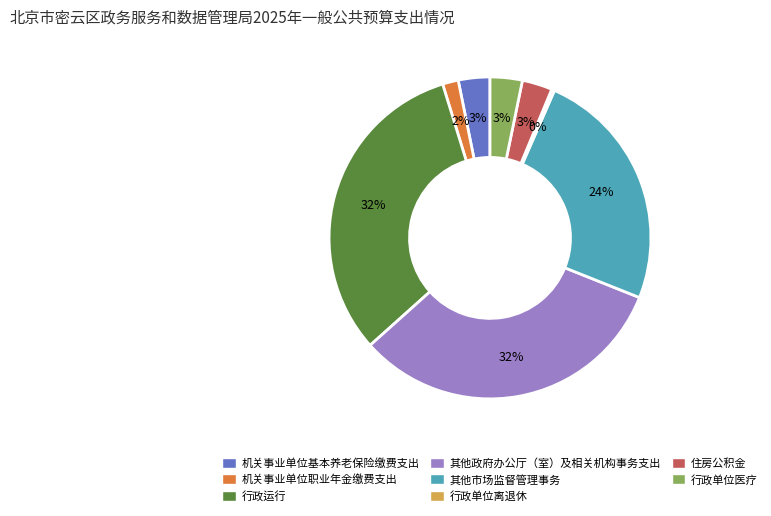

To the nearest percent, what percentage of the pie is 机关事业单位基本养老保险缴费支出?

3%